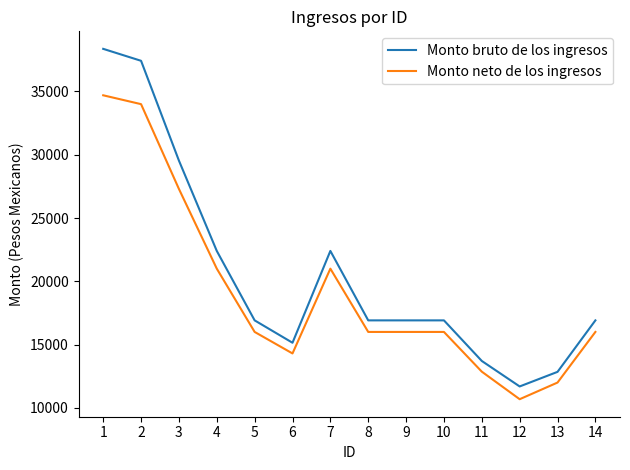

At which category is the sum across all series the highest?

1